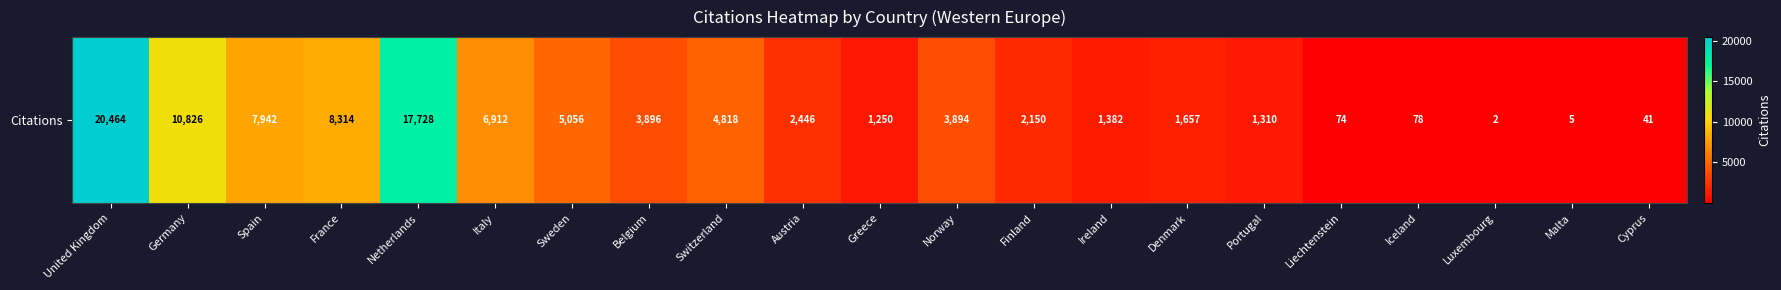

What is the difference between the values at Iceland and Sweden?

4978